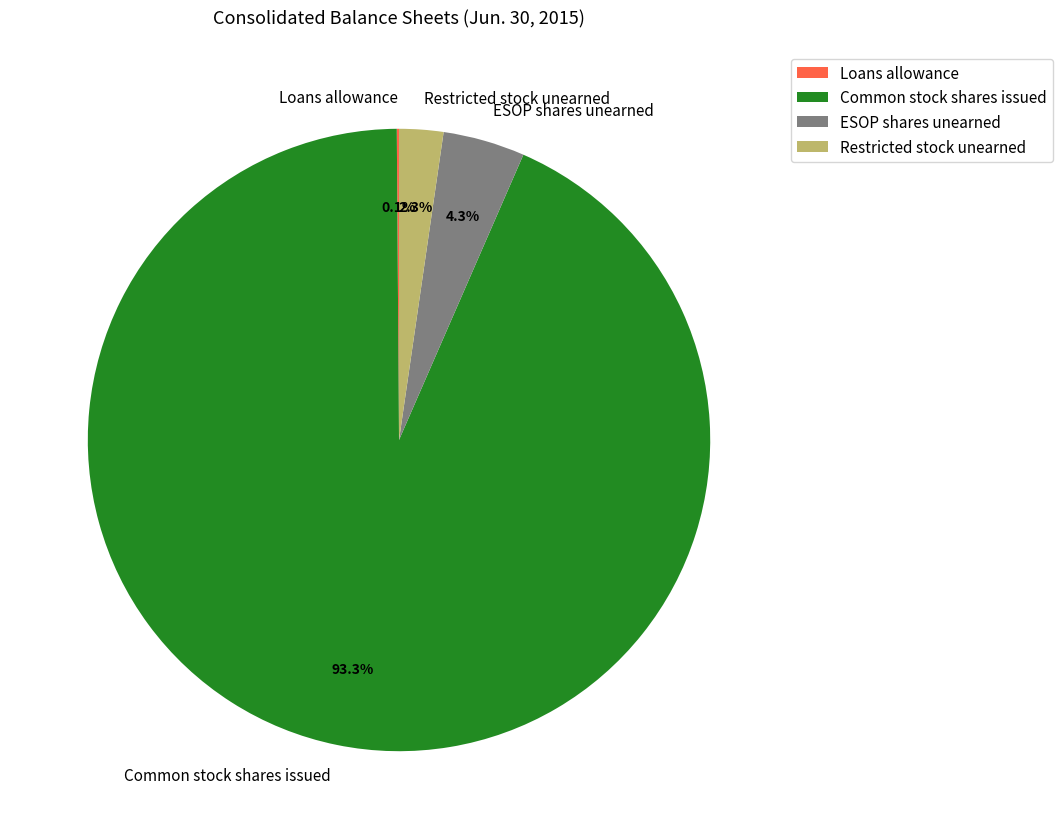

Between ESOP shares unearned and Restricted stock unearned, which is larger?

ESOP shares unearned